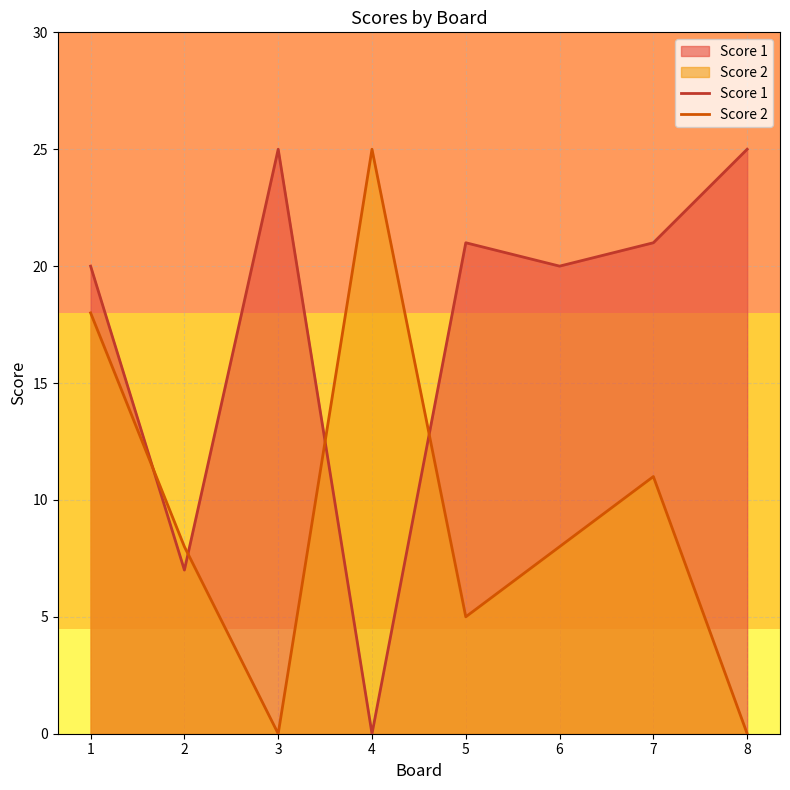

Is it true that Score 2 equals 18 at 1?

True